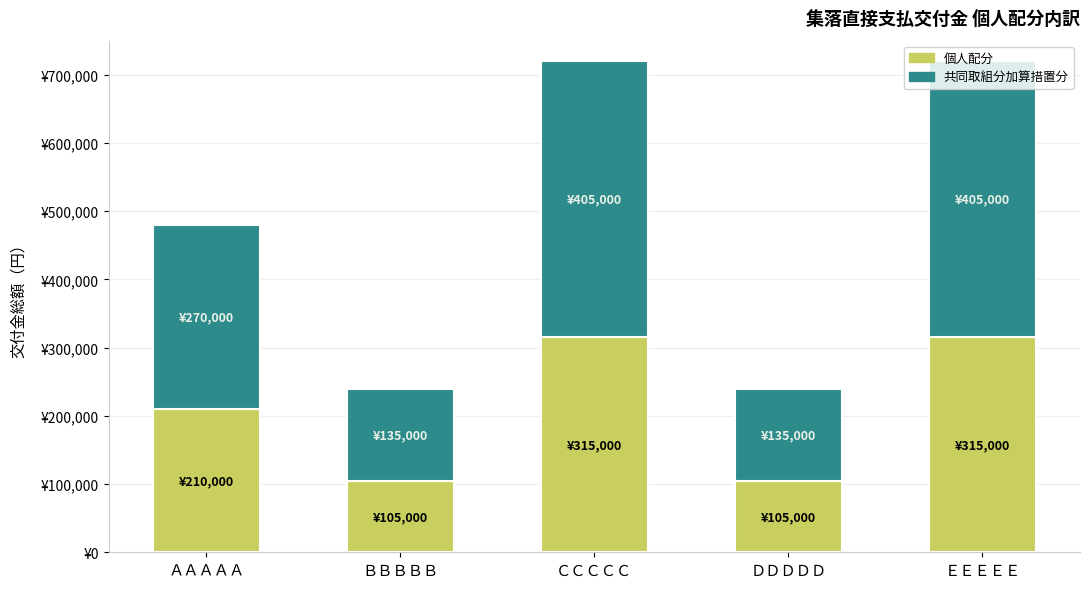

What are all the series names shown in the legend?

個人配分, 共同取組分加算措置分